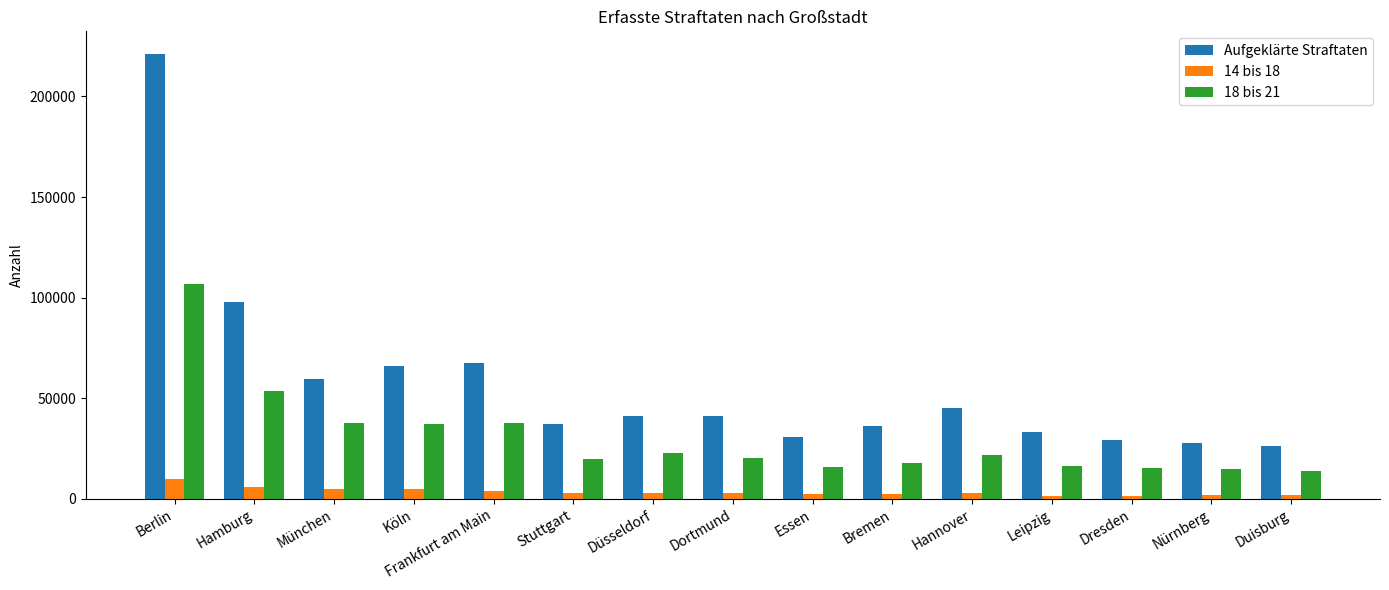

Where does the 18 bis 21 series first go above 20406?

Berlin